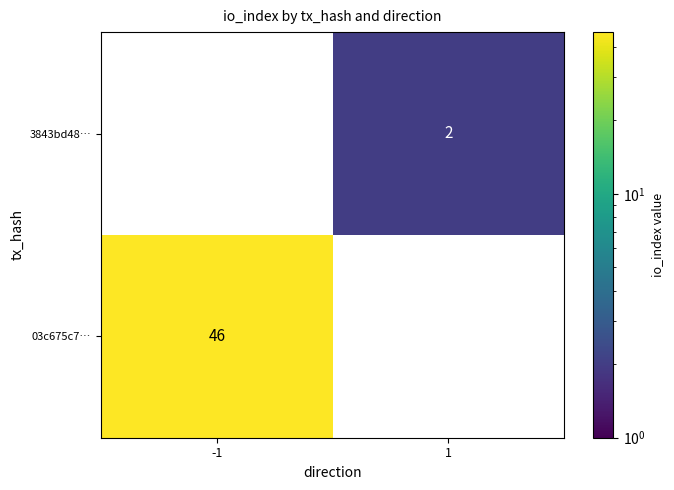

True or false: 3843bd48… has a value of 2 at 1.

True